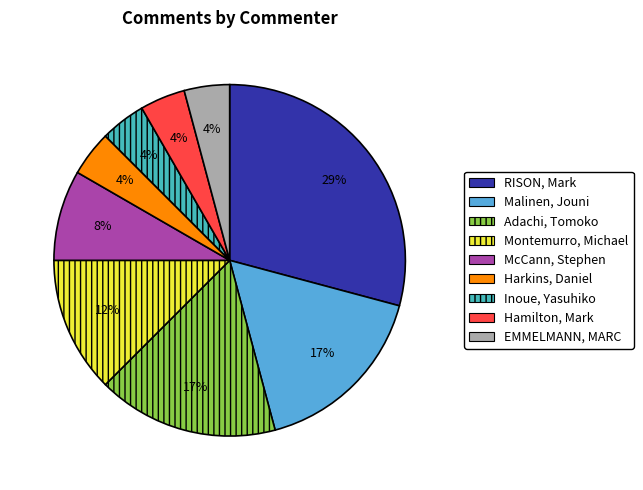

True or false: Adachi, Tomoko accounts for 17% of the total.

True